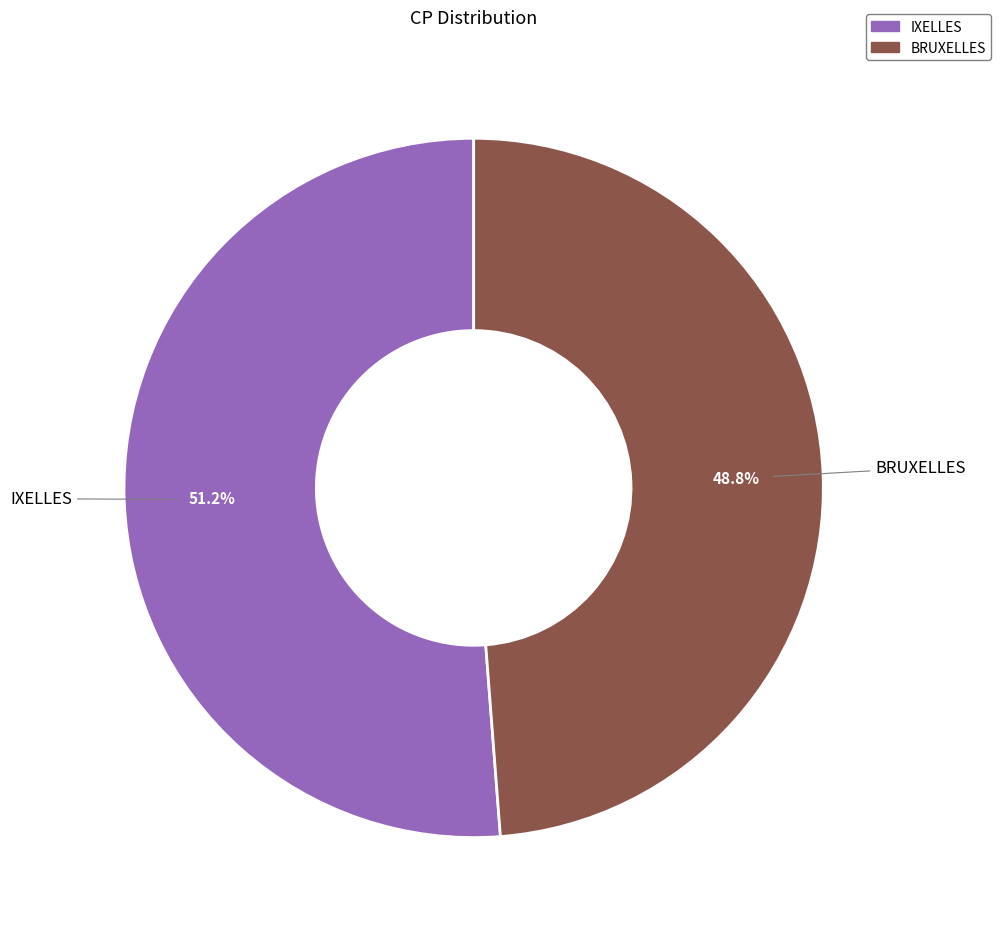

Count the number of slices in the pie.

2